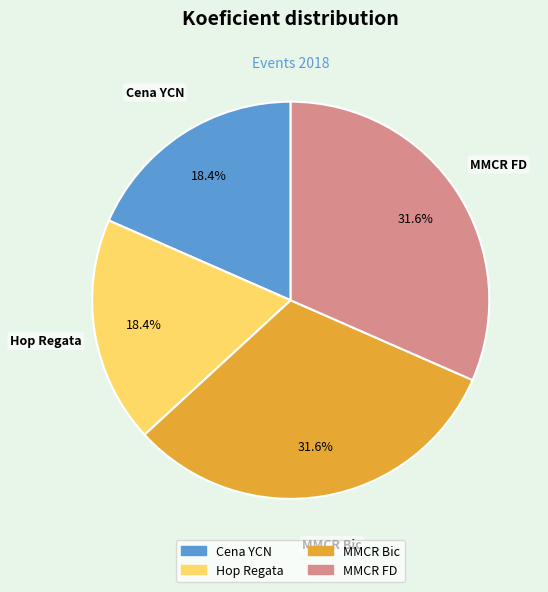

How many slices are in this pie chart?

4